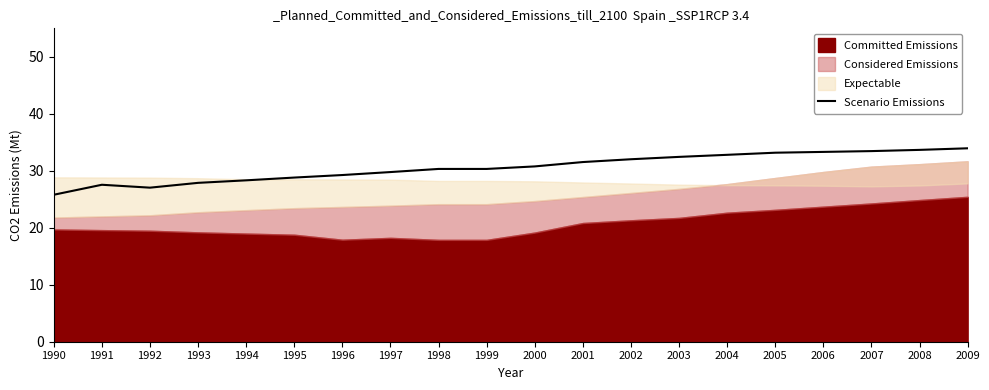

What is the difference between the maximum and minimum values?

8.2